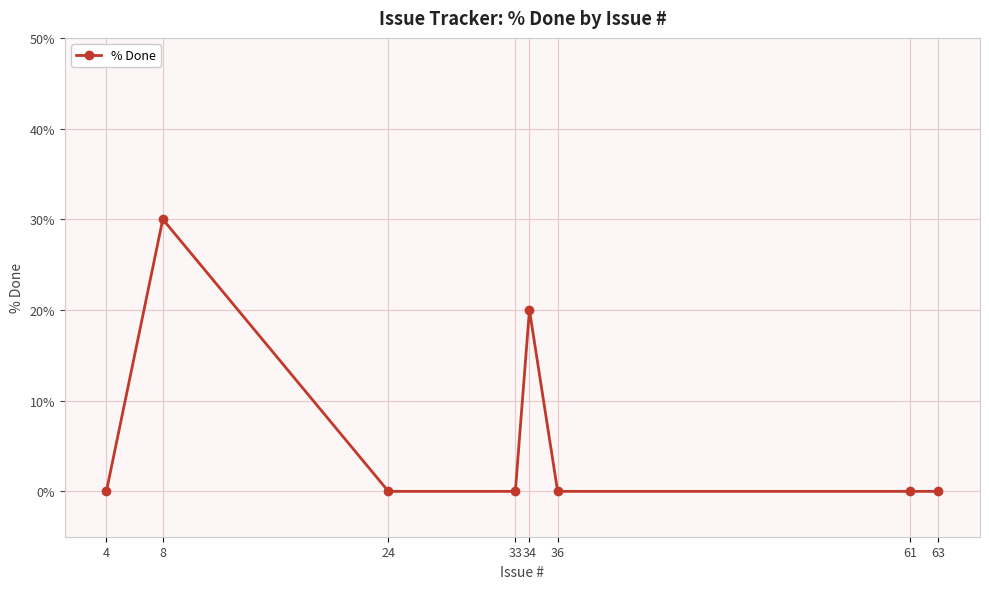

How many series are shown in this chart?

1